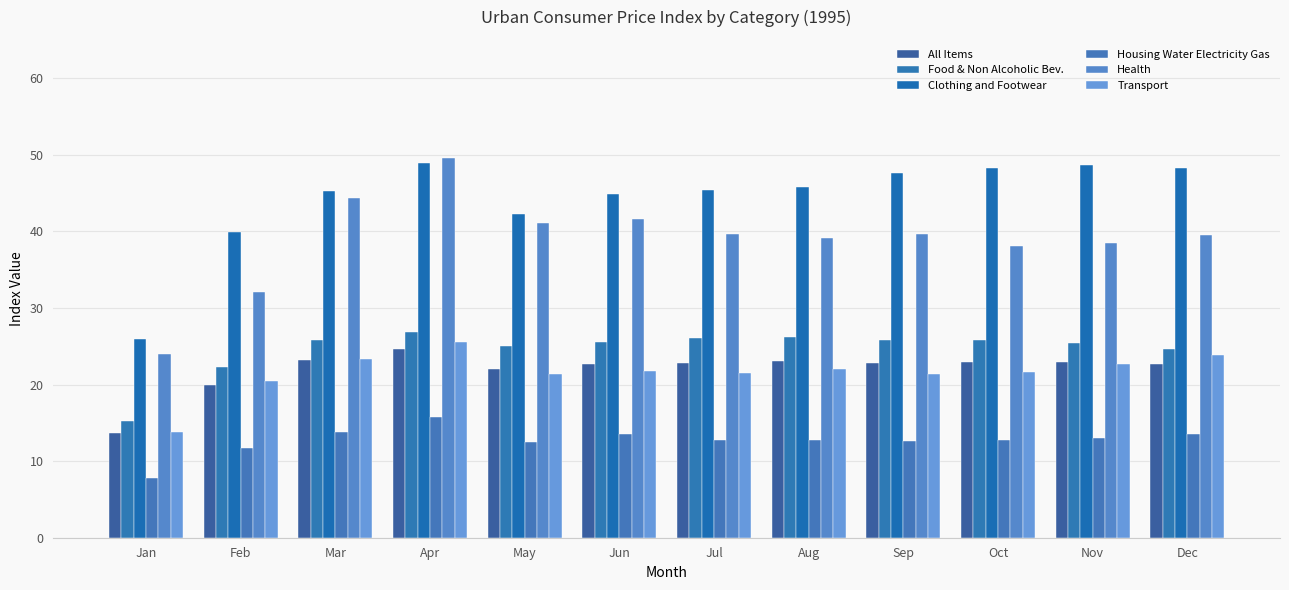

True or false: Food & Non Alcoholic Bev. has a value of 5.6 at Sep.

False